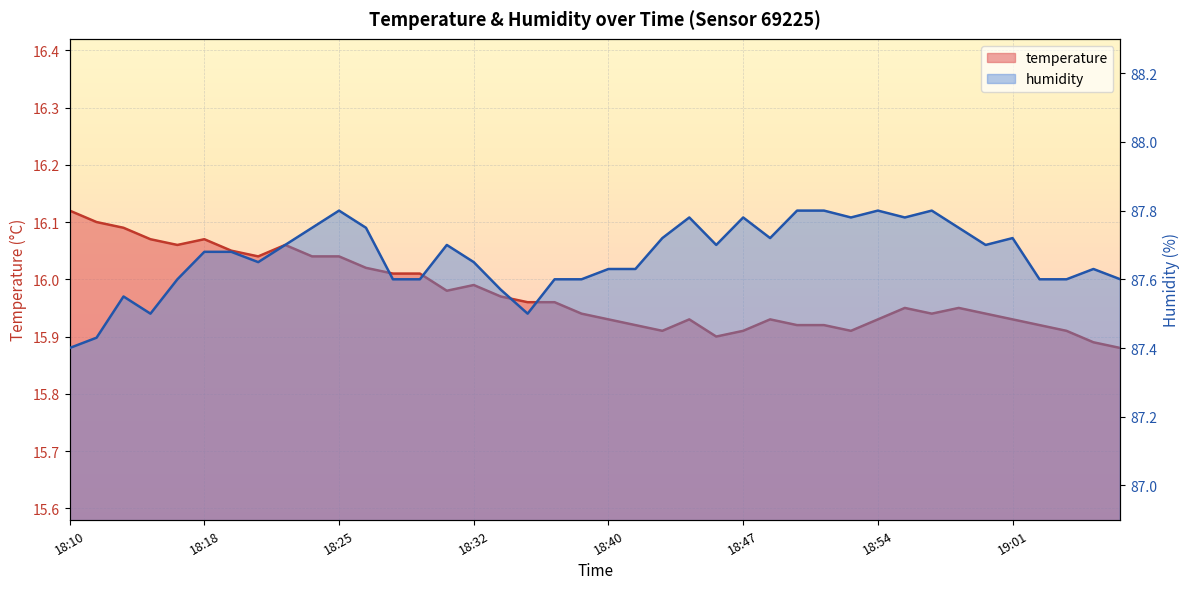

True or false: humidity has more than 1 points higher than both neighbors.

True